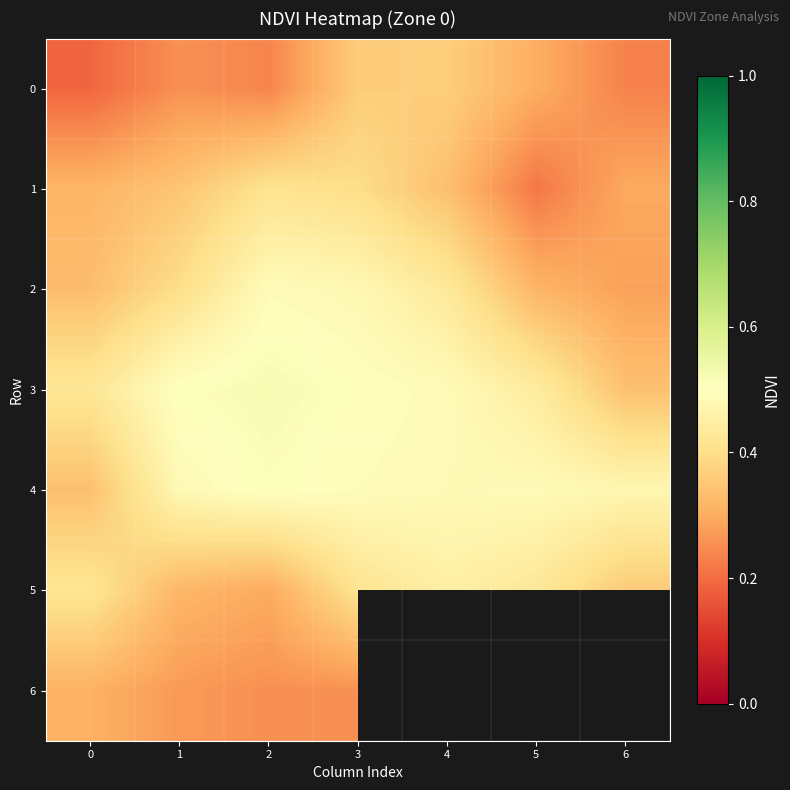

True or false: 6 has a value of 0.1 at 1.

False